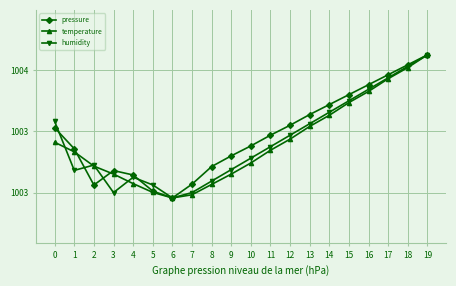

What is the sum of all humidity values?

20067.4